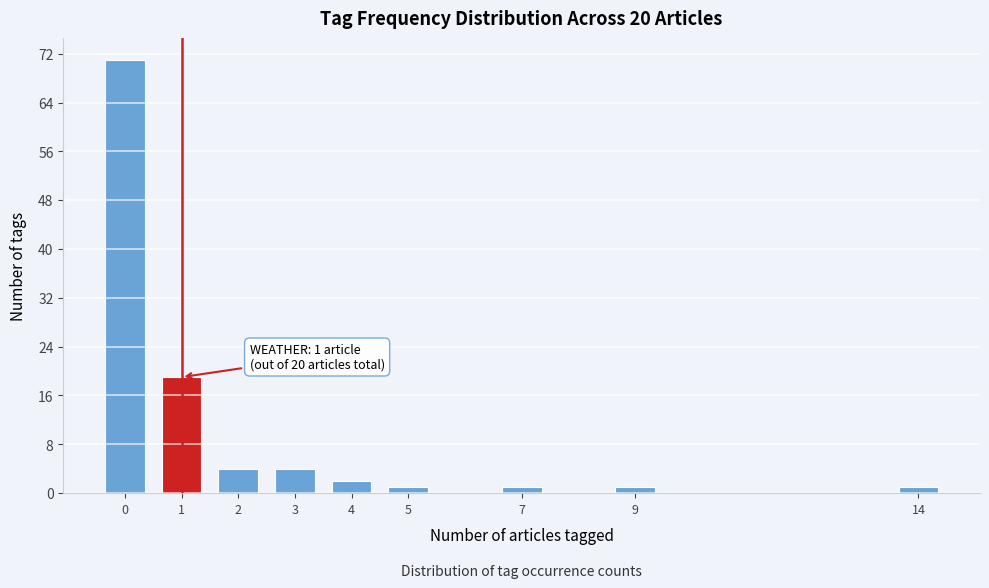

Reading left to right, transcribe all the data shown in this chart.

0=71	1=19	2=4	3=4	4=2	5=1	7=1	9=1	14=1